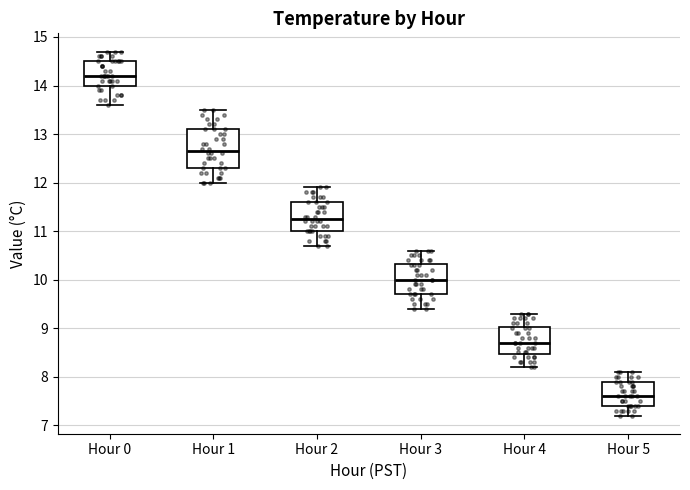

Where is the upper edge of the box for Hour 4 on the y-axis? The values are not printed on the chart, so give them approximately, as read against the axis.

9.0